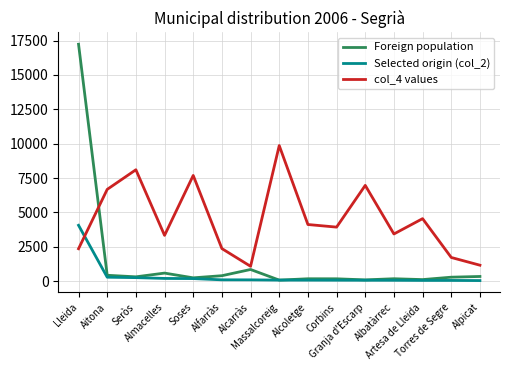

Which series has the largest total across all categories?

col_4 values